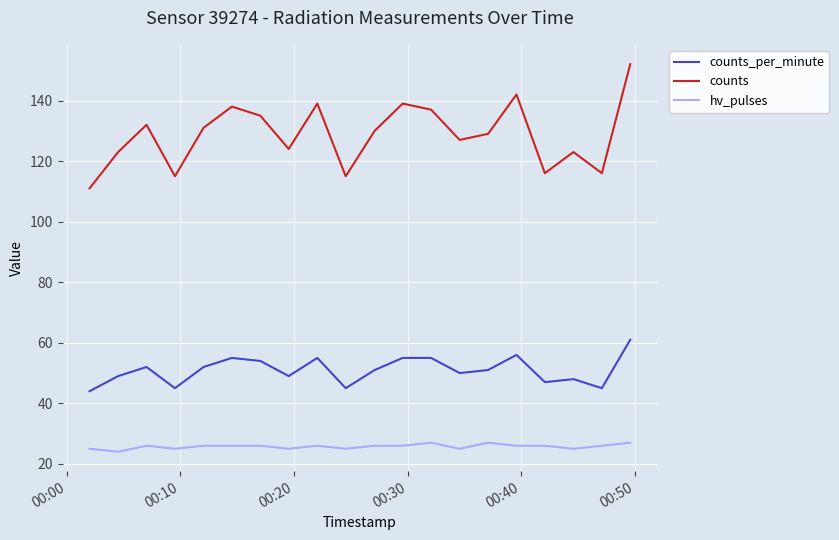

List the series in order of their peak value, highest first.

counts, counts_per_minute, hv_pulses